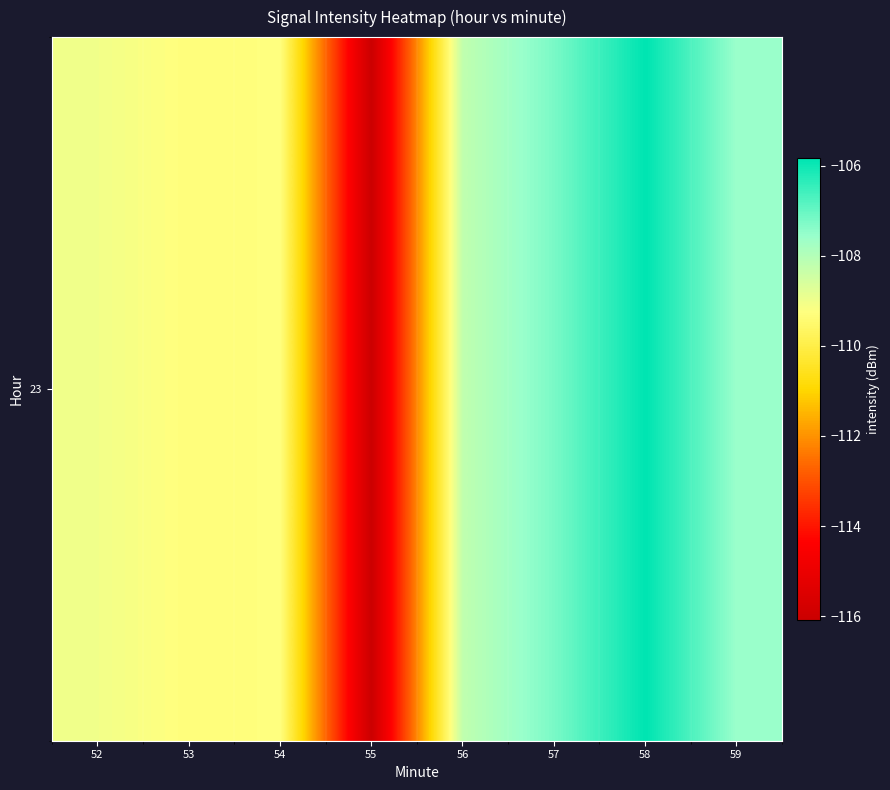

What is the difference between the second highest and minimum values?

8.9